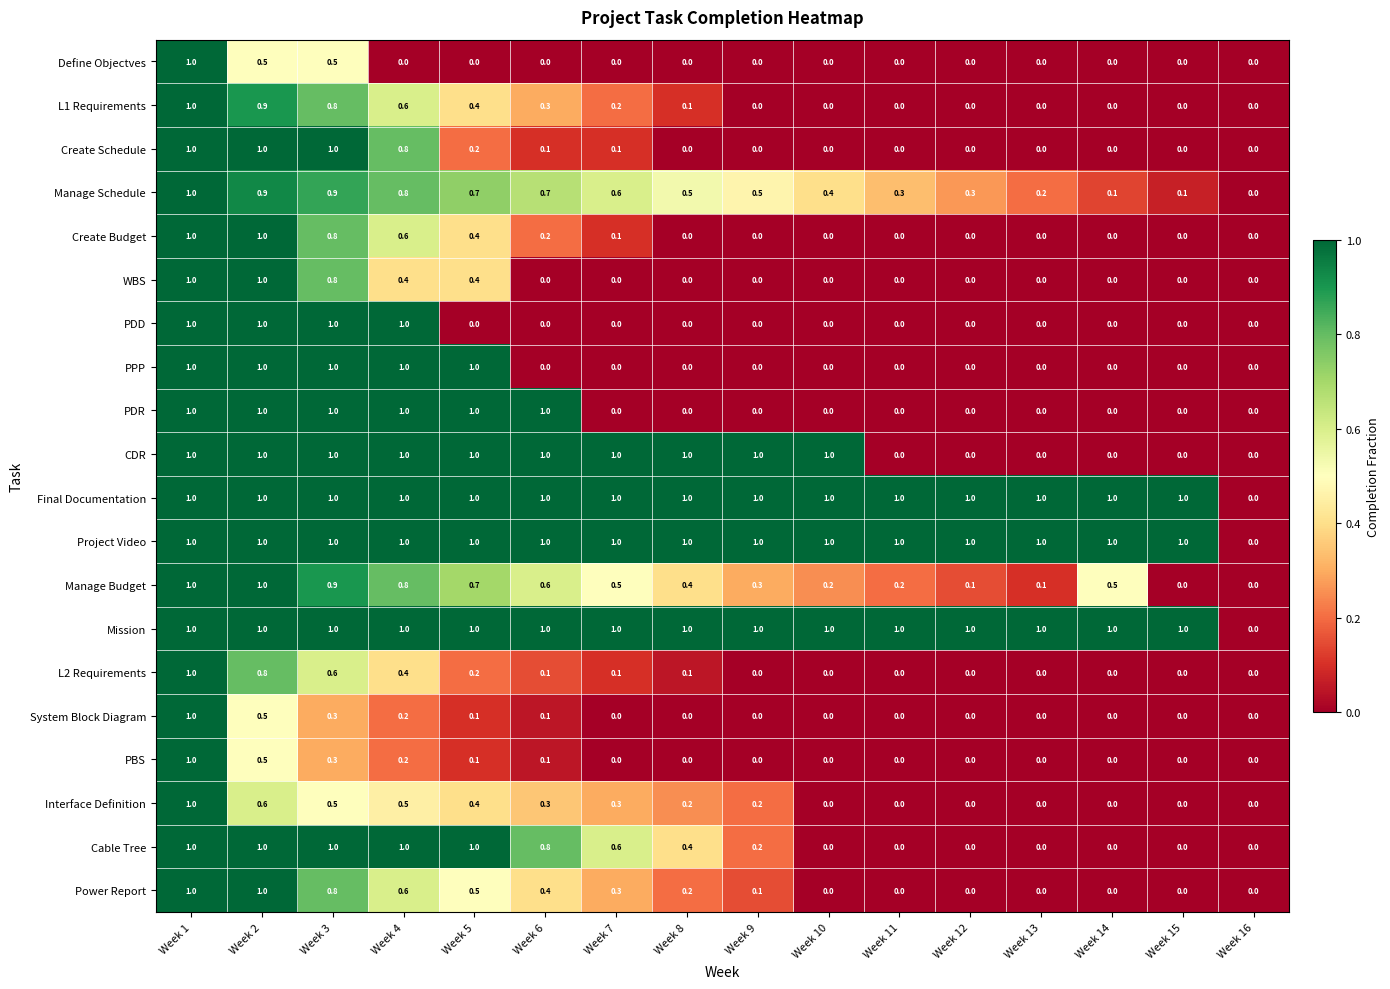

At which category is the sum across all series the highest?

Week 1